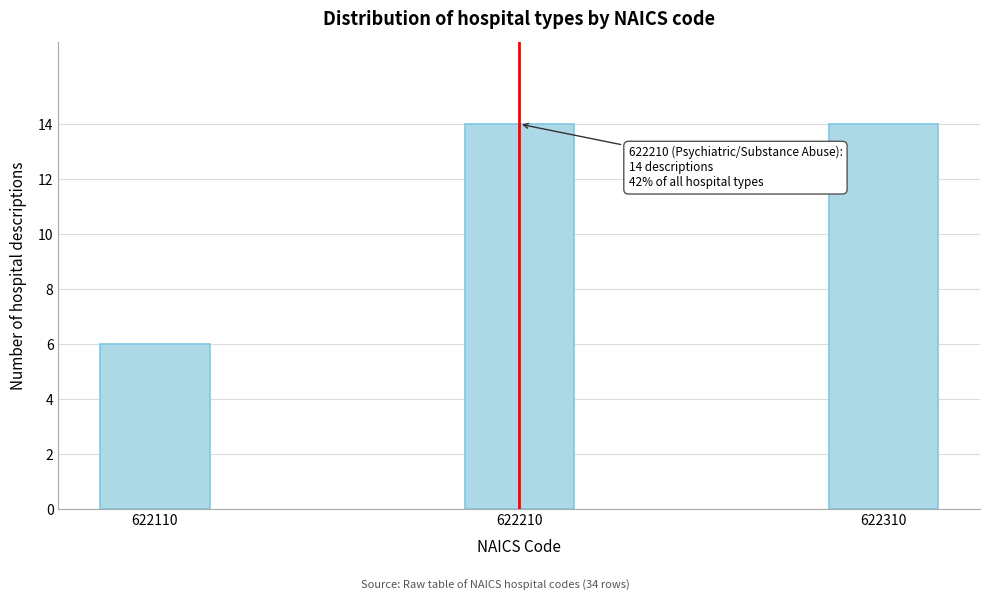

Reading left to right, what are all the values shown in this chart?

622110=6	622210=14	622310=14